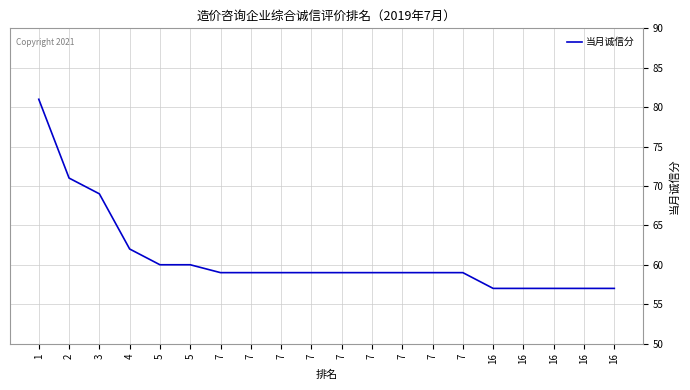

Rank the categories by value from lowest to highest.

16, 16, 16, 16, 16, 7, 7, 7, 7, 7, 7, 7, 7, 7, 5, 5, 4, 3, 2, 1